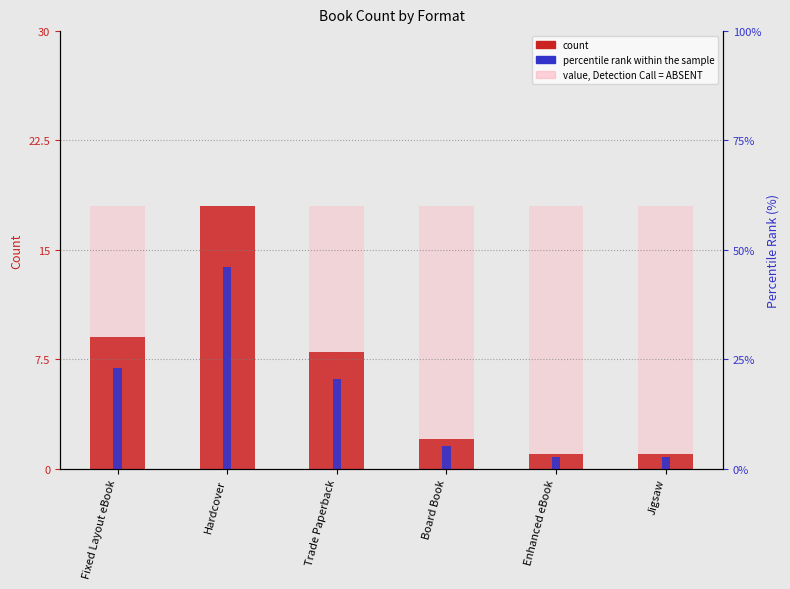

What is the value of the count bar at the 3rd from the left?

8.0